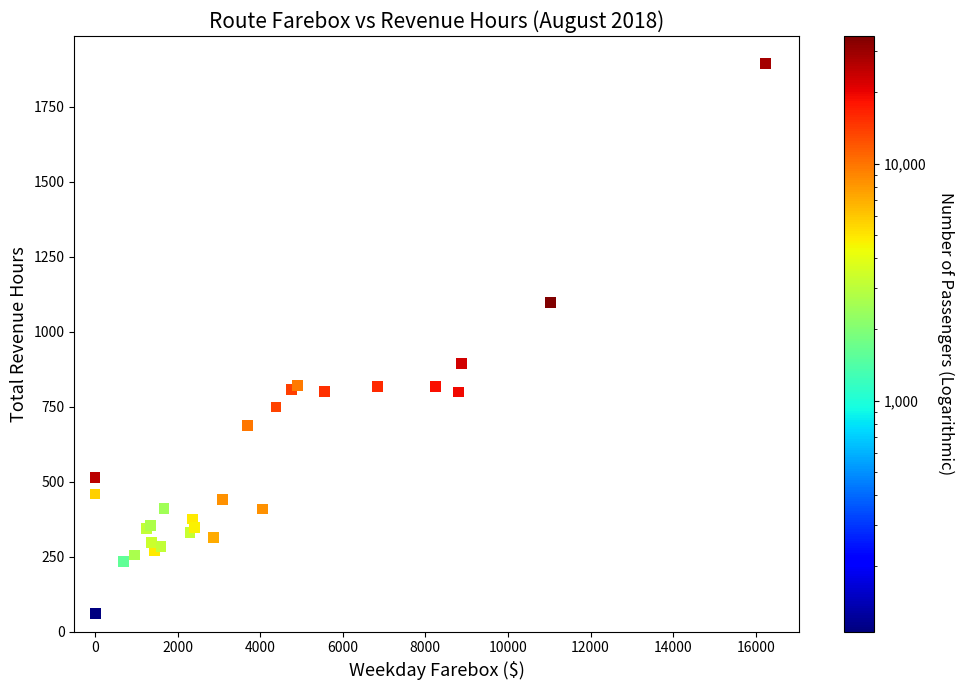

What Y value in the scatter plot is closest to 977?

894.2